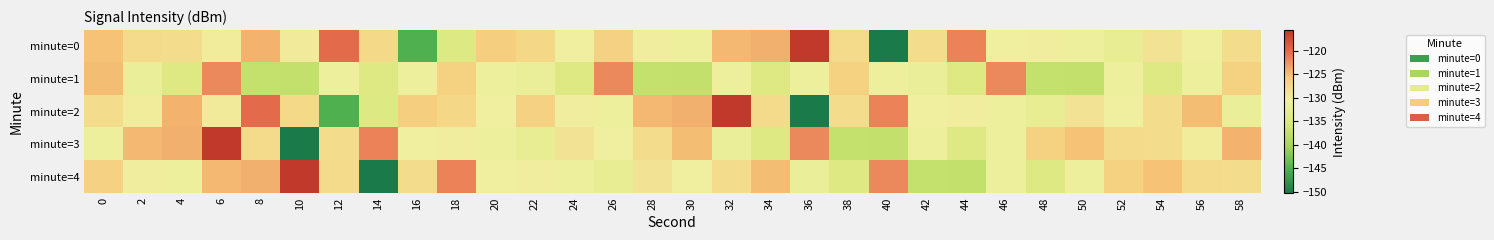

What is the difference between the highest and lowest values at 12?

24.9